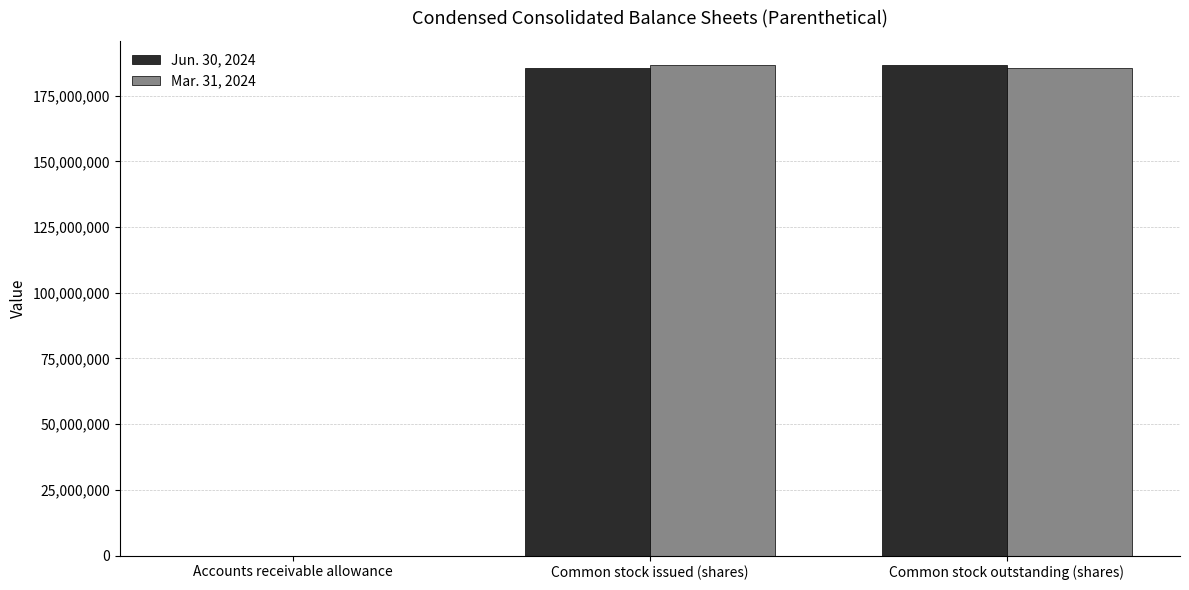

What is the total value across all series at Common stock outstanding (shares)?

372266000